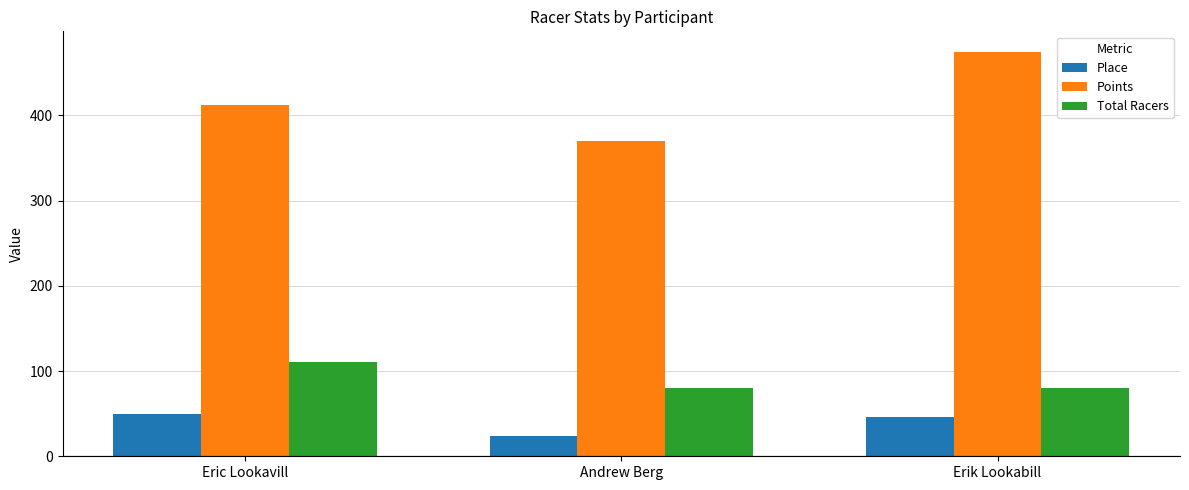

What is the minimum value shown in the chart?

24.0